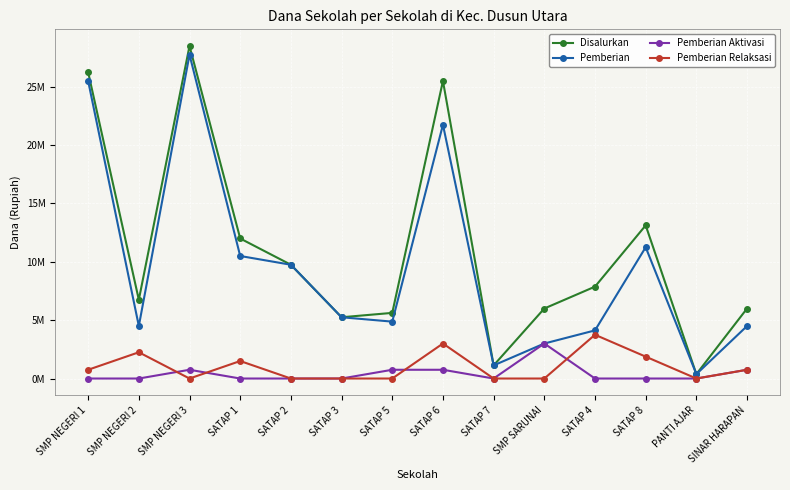

What are all the series names shown in the legend?

Disalurkan, Pemberian, Pemberian Aktivasi, Pemberian Relaksasi